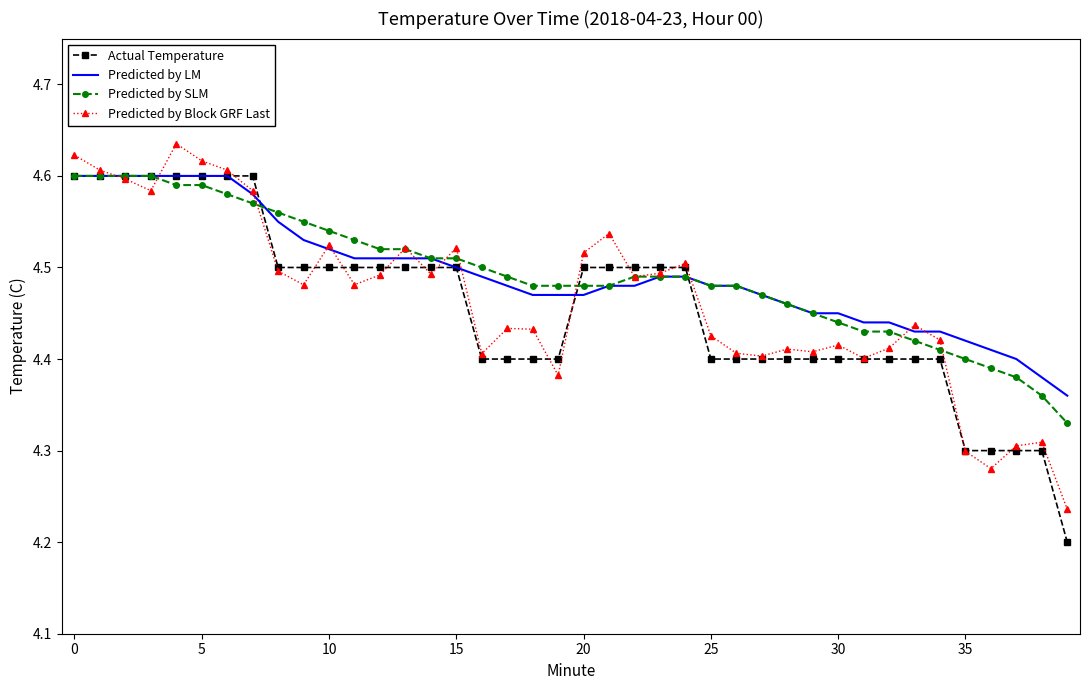

What is the lowest value of the Actual Temperature series?

4.2